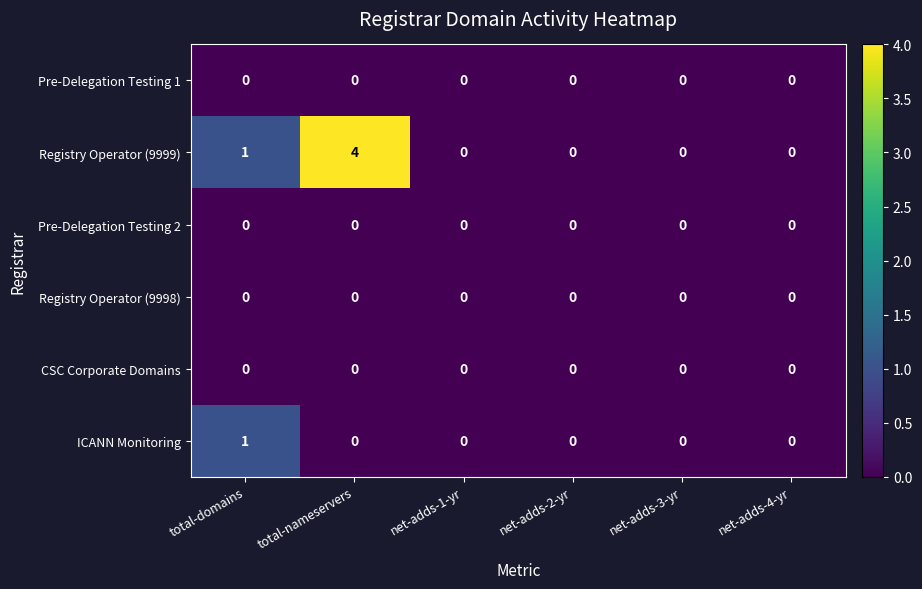

At how many categories does at least one series exceed 3?

1